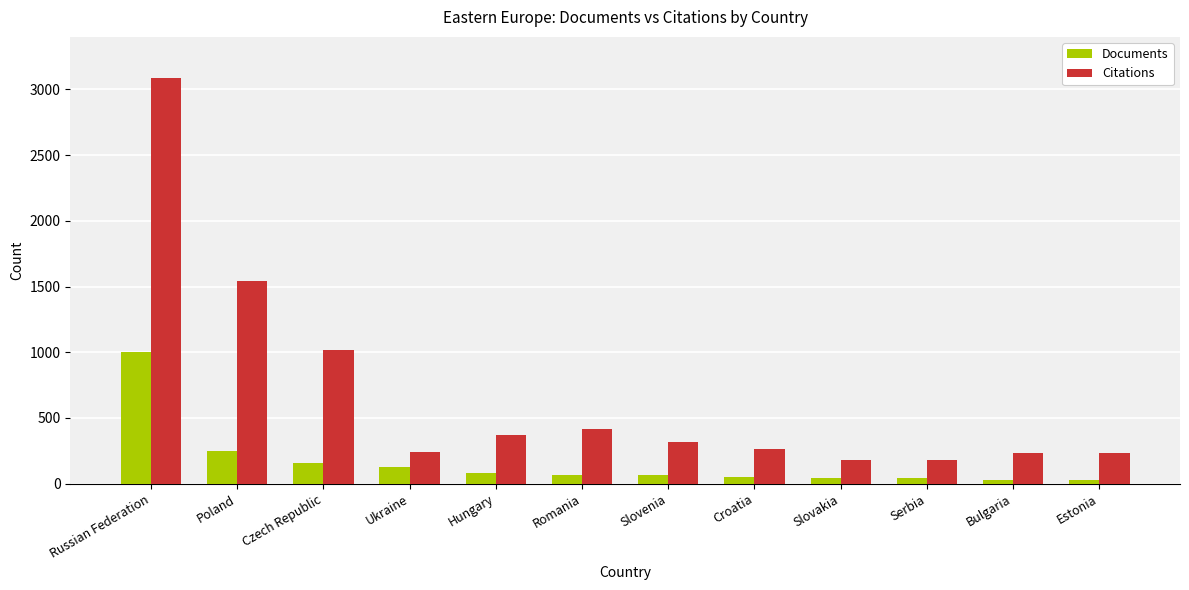

The Citations series shows 1819 at Russian Federation. True or false?

False